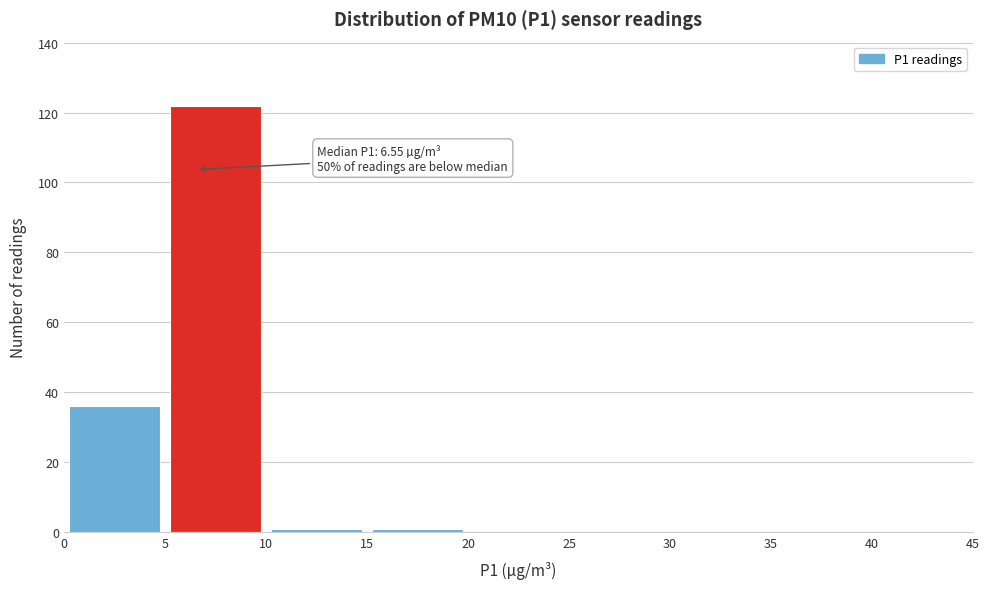

Over which range of the x-axis is the bar tallest?

5 to 10